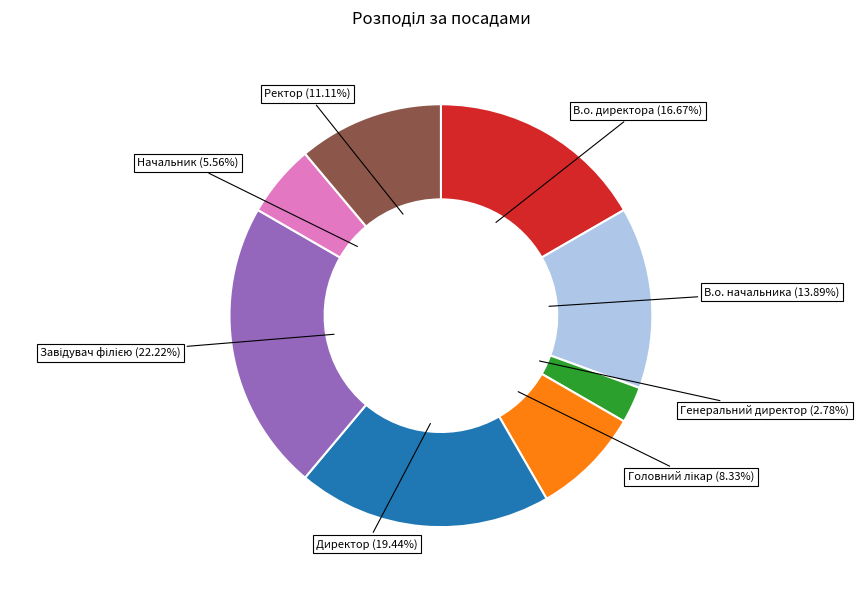

What is the smallest slice in the pie chart?

Генеральний директор